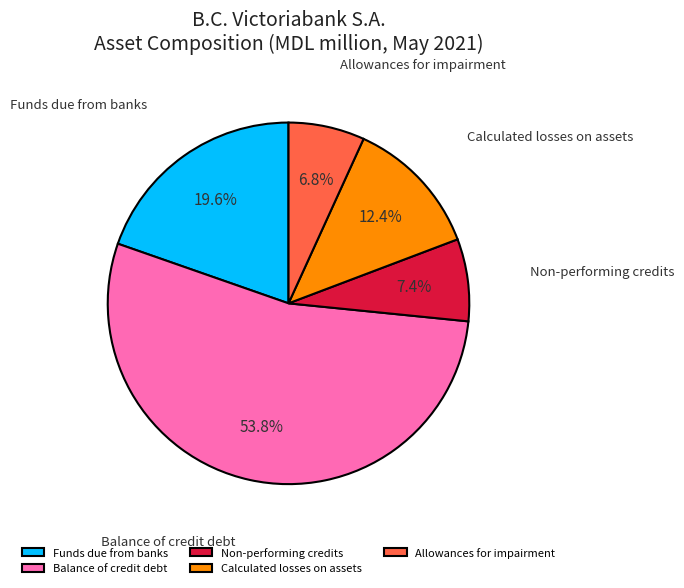

Which has a higher value, Calculated losses on assets or Funds due from banks?

Funds due from banks